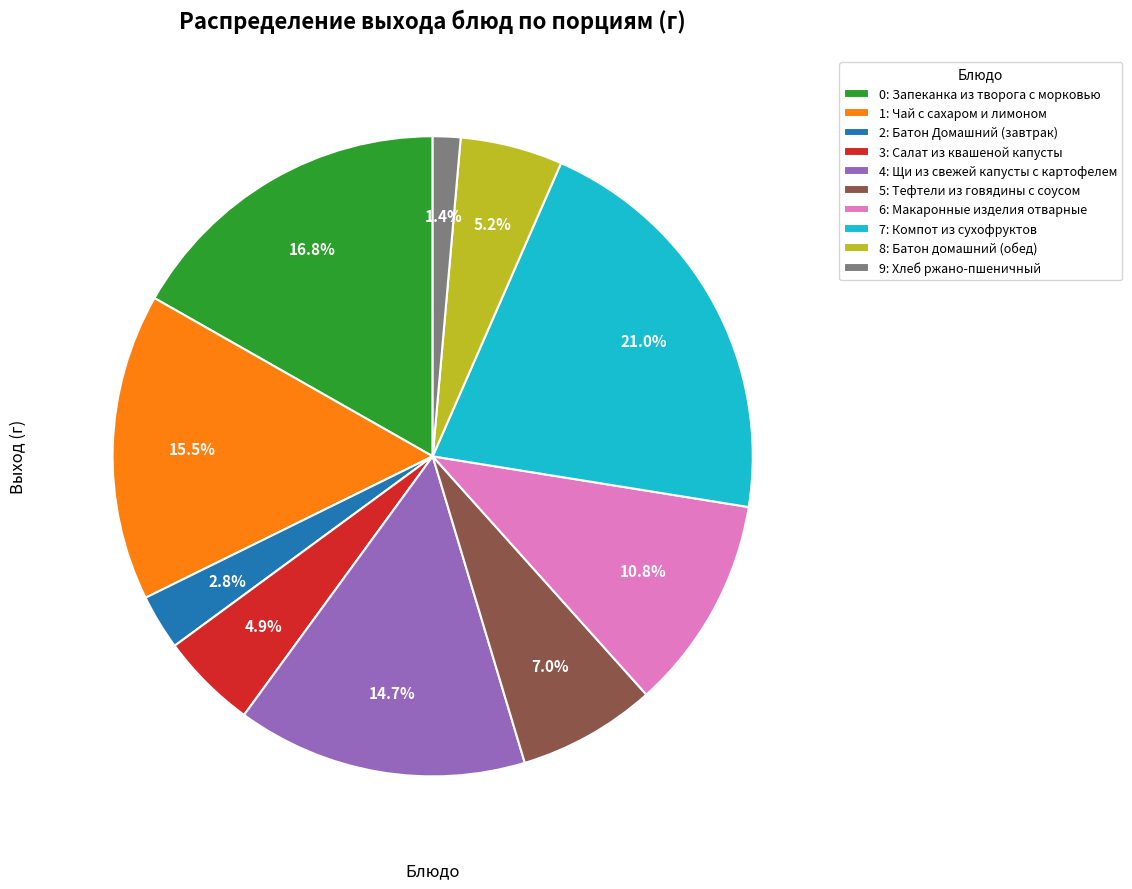

What is the largest slice in the pie chart?

7: Компот из сухофруктов